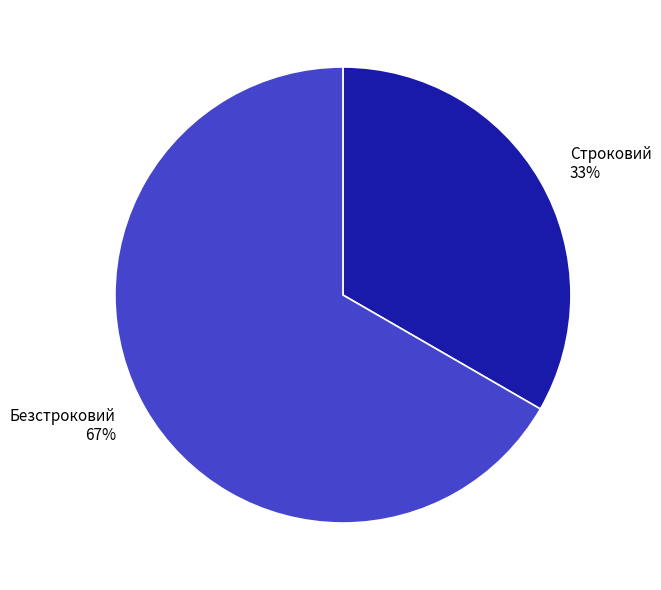

Which slice is the smallest?

Строковий